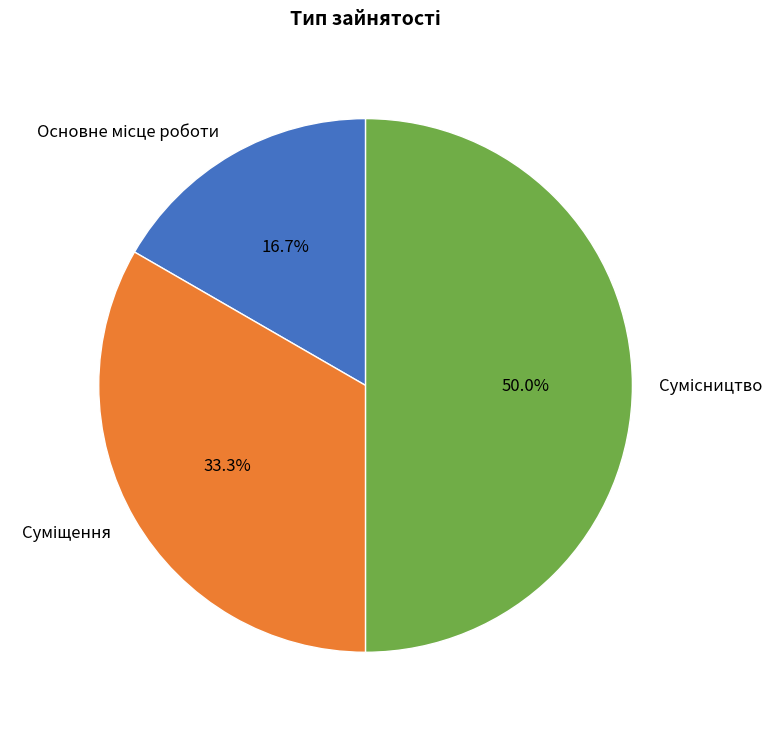

True or false: Суміщення accounts for 43% of the total.

False